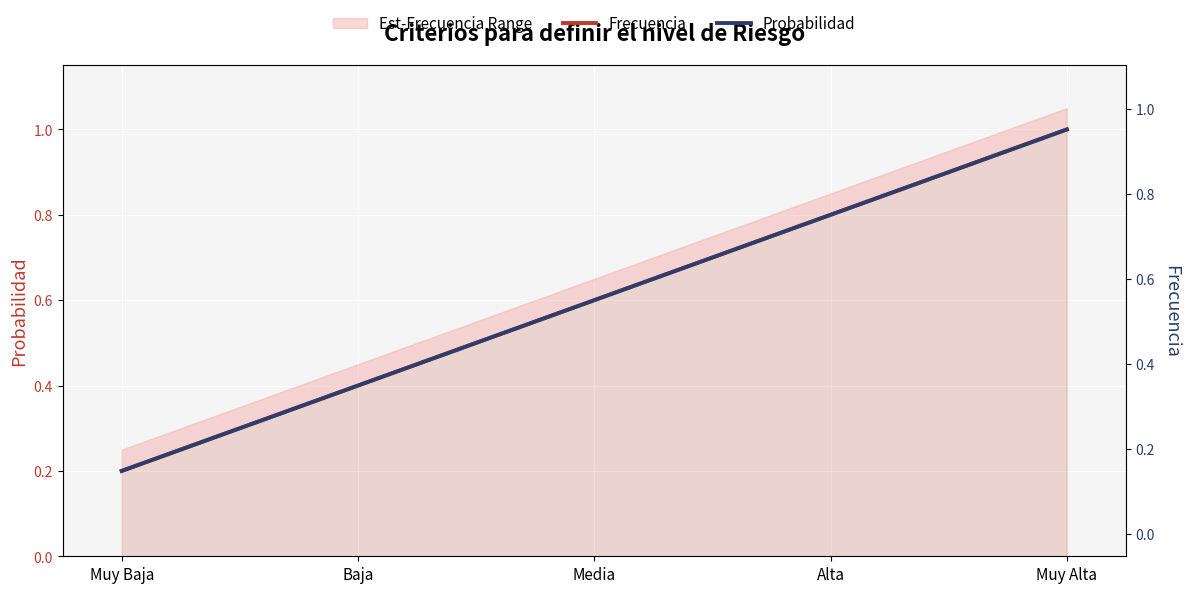

Between Alta and Media, which is larger?

Alta